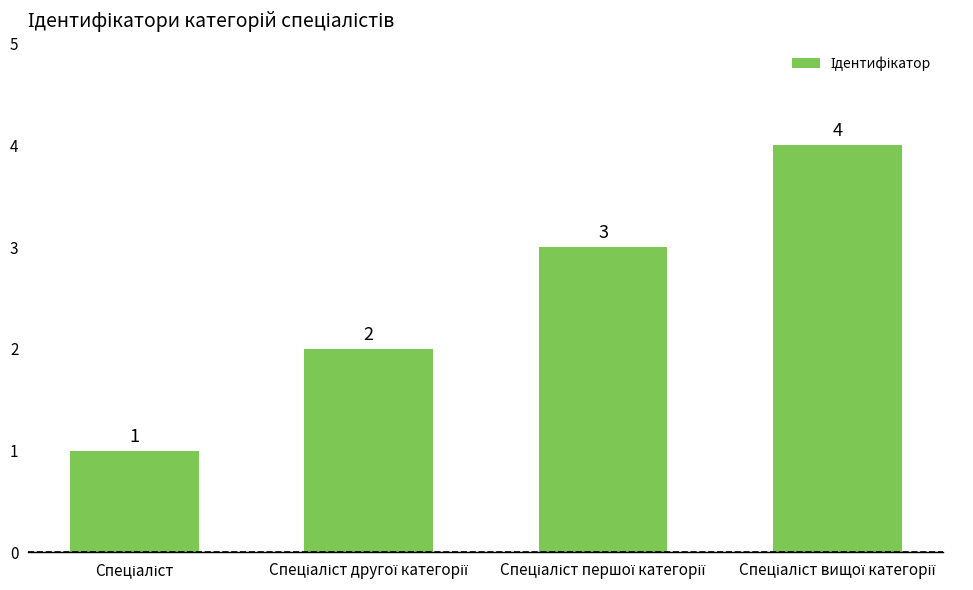

What is the difference between the maximum and minimum values?

3